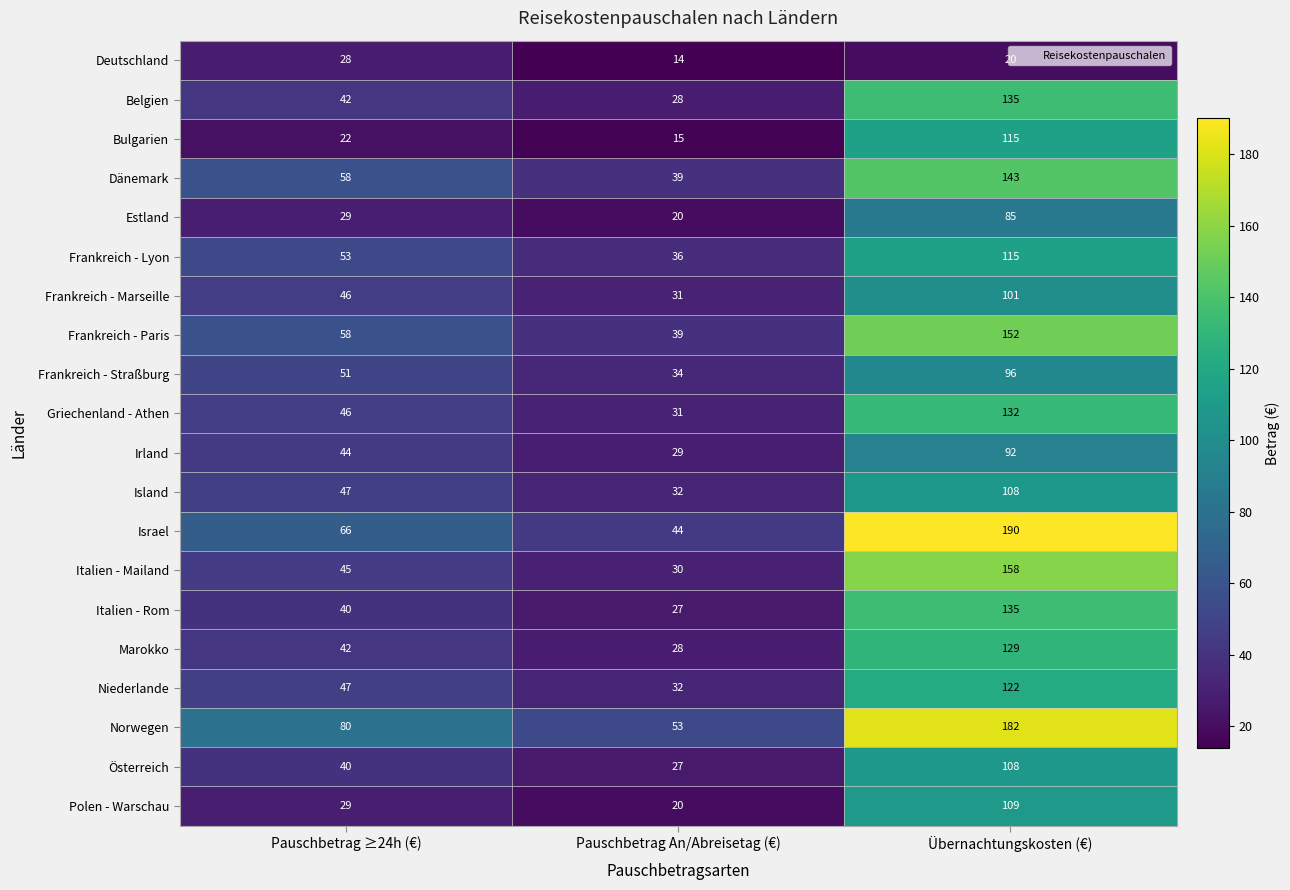

At which label is Österreich closest to 67?

Pauschbetrag ≥24h (€)